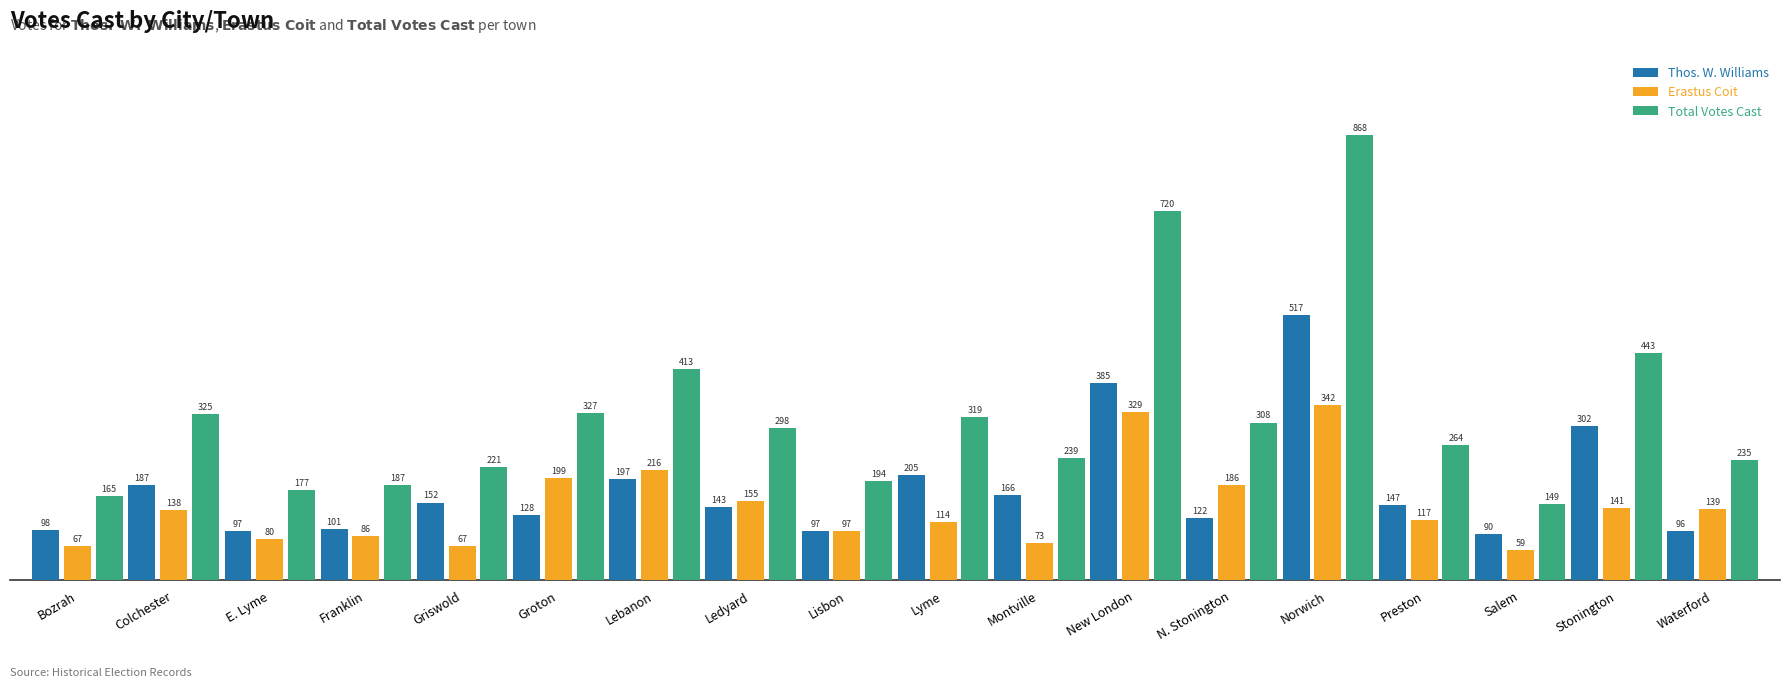

At which category does the chart reach its peak across all series?

Norwich